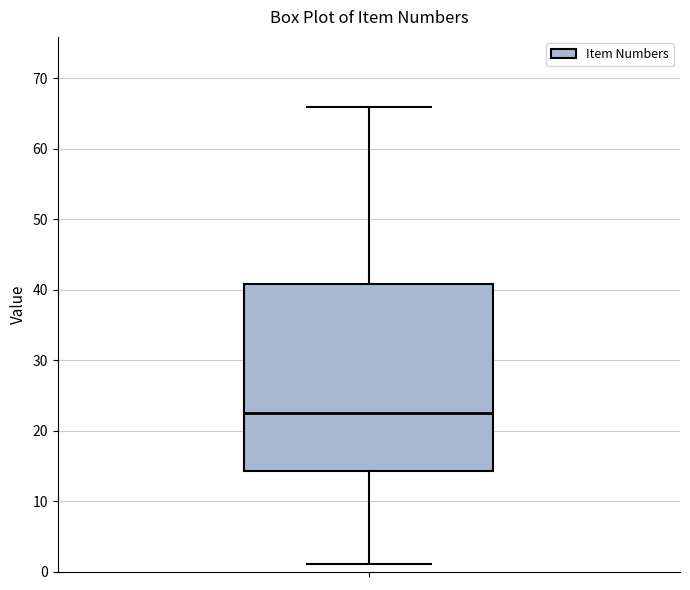

Transcribe this box plot: give where the median line is, the range the box spans, and where the two whiskers end, as read against the y-axis. The values are not printed on the chart, so give them approximately, as read against the axis.

median 23, box 14 to 41, whiskers 1 to 66